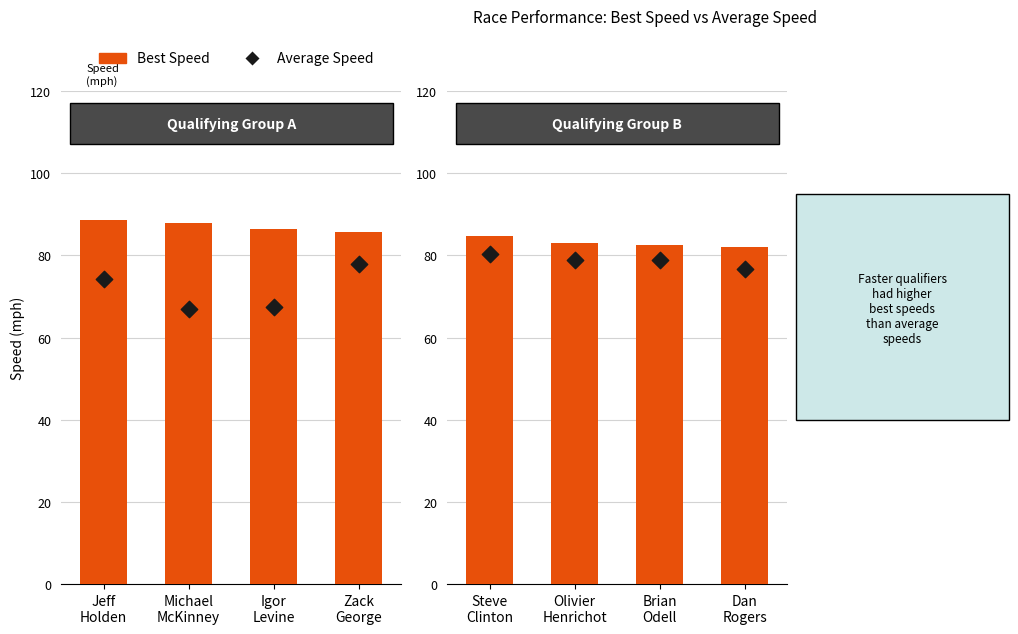

What are all the series names shown in the legend?

Best Speed, Average Speed